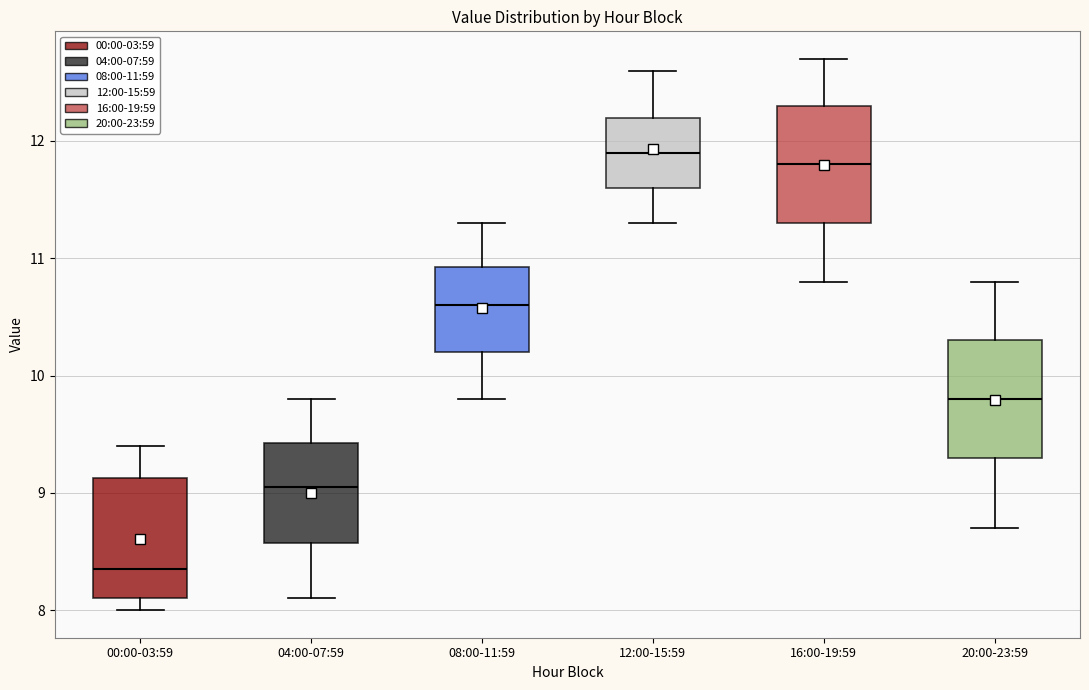

Where does the lower whisker of the box for 12:00-15:59 end on the y-axis? The values are not printed on the chart, so give them approximately, as read against the axis.

11.3